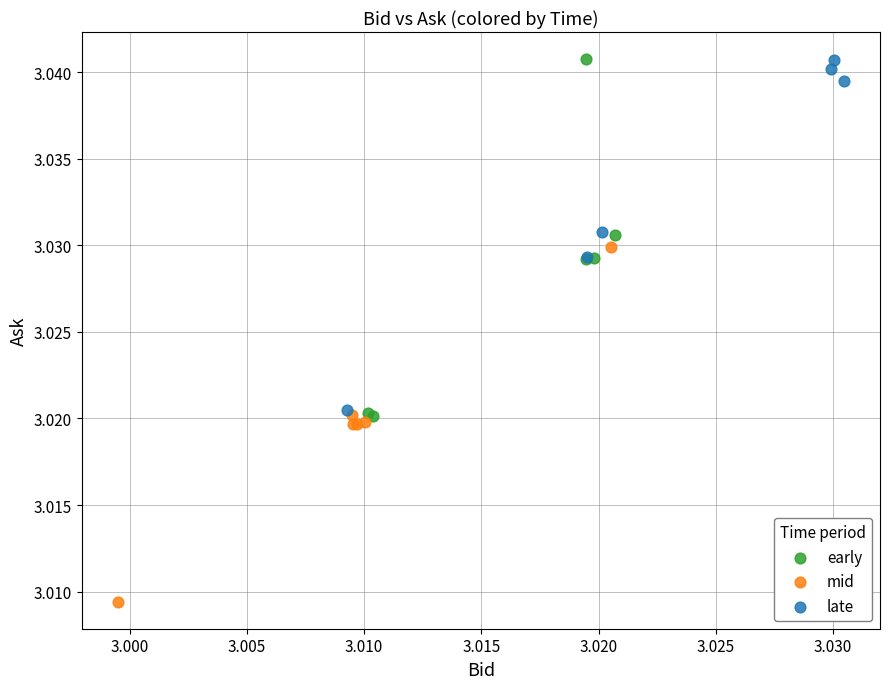

Which series contains the lowest Y value?

mid